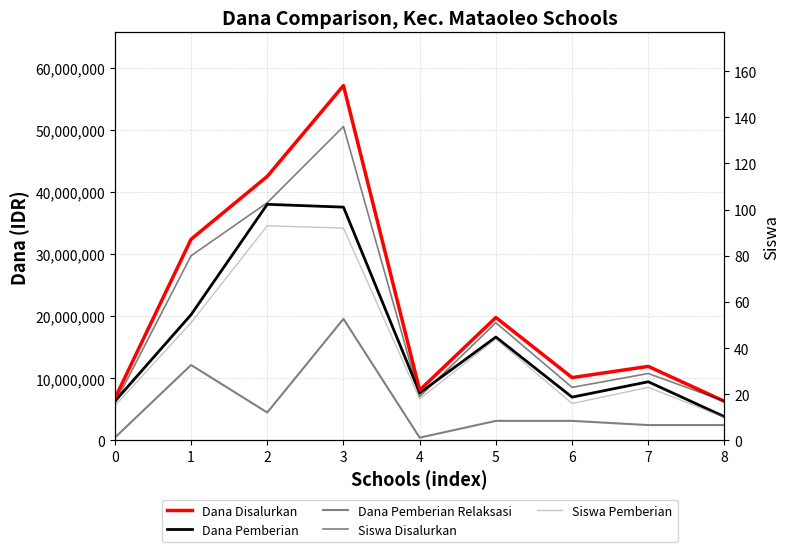

What is the sum of the Dana Disalurkan values at 1 and 6?

42525000